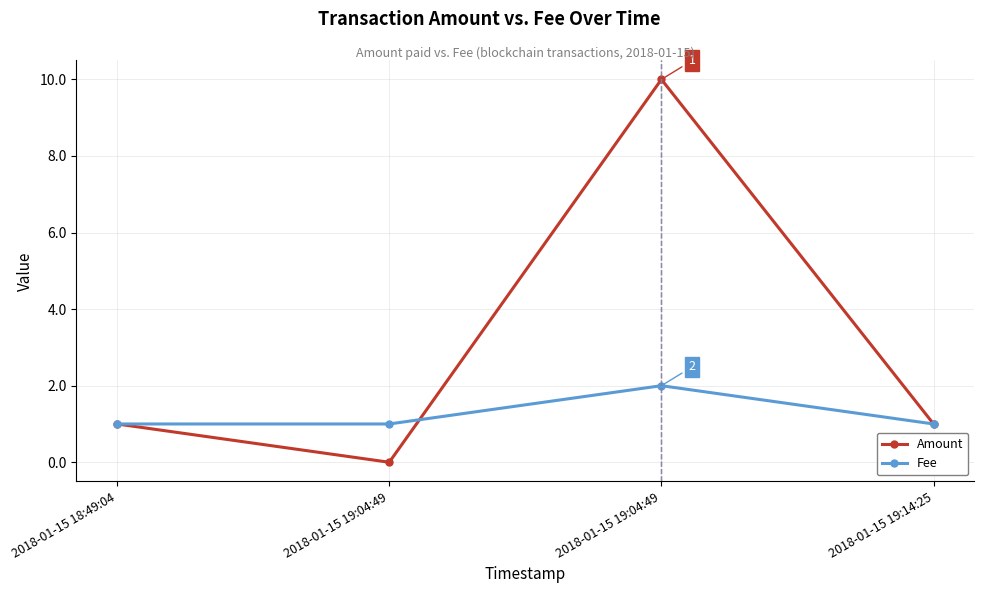

What are all the series names shown in the legend?

Amount, Fee